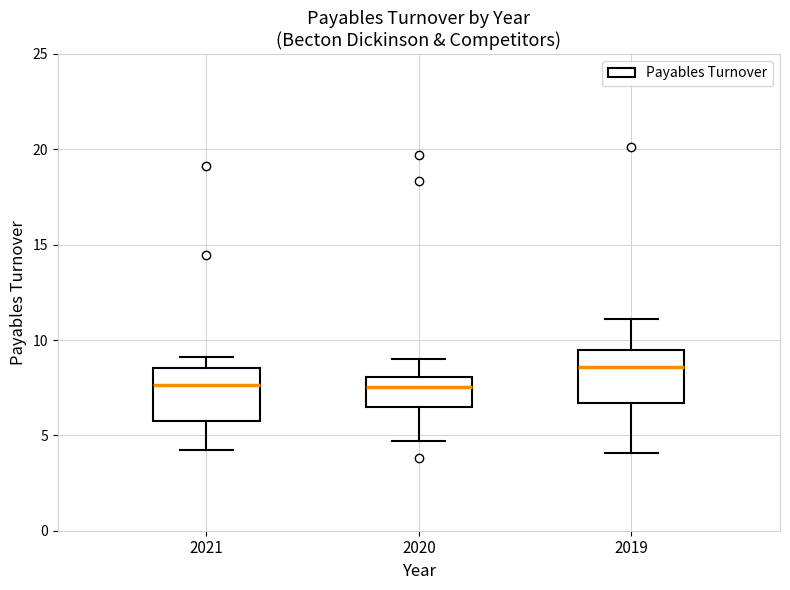

Reading left to right, read every box against the y-axis: the position of its median line, the range the box covers, and the ends of its whiskers. The values are not printed on the chart, so give them approximately, as read against the axis.

2021: median 7.5, box 6.0 to 8.5, whiskers 4.0 to 9.0
2020: median 7.5, box 6.5 to 8.0, whiskers 4.5 to 9.0
2019: median 8.5, box 6.5 to 9.5, whiskers 4.0 to 11.0